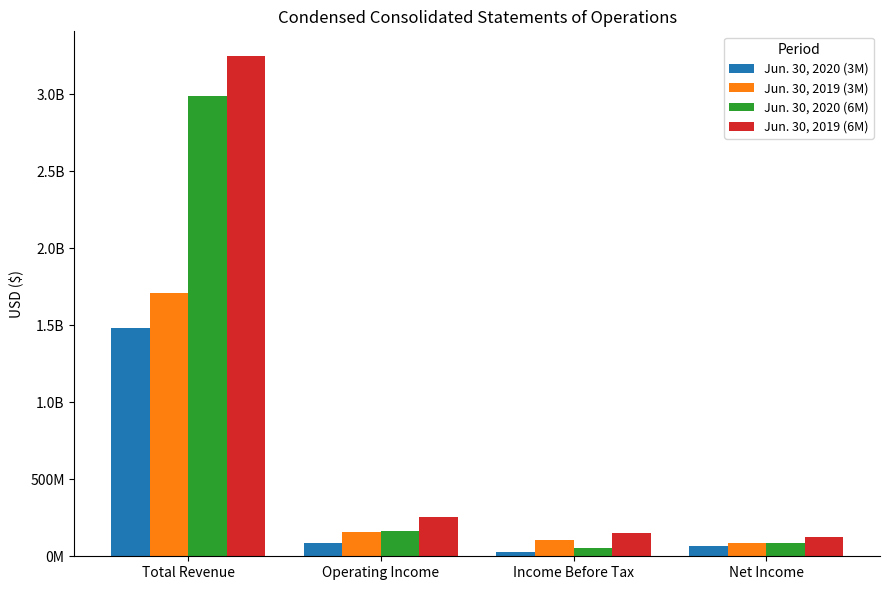

Does the chart contain any negative values?

No